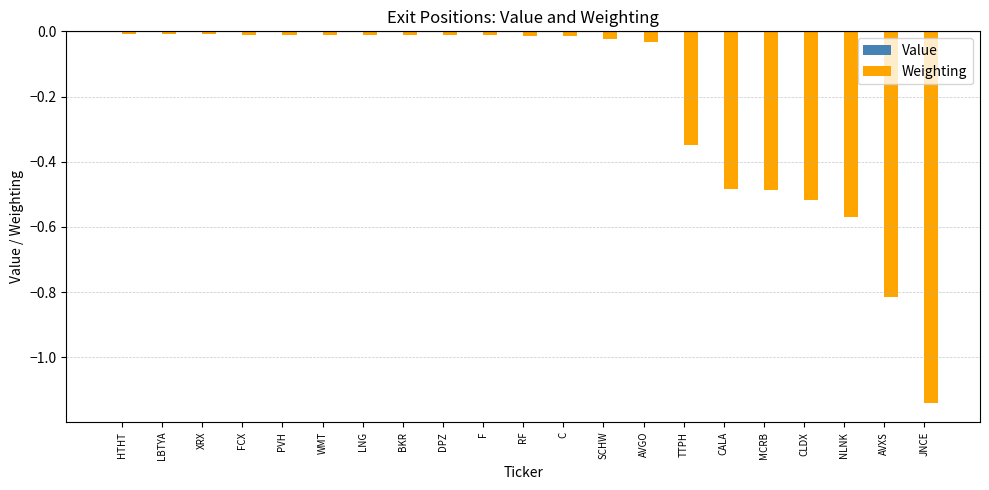

Are the bars horizontal?

No